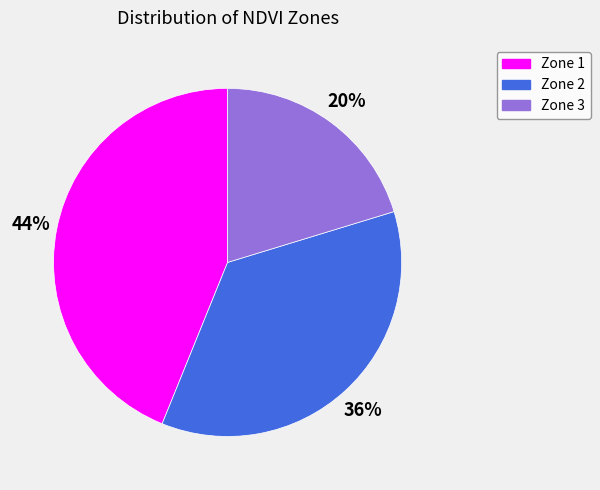

To the nearest percent, what portion does Zone 1 represent?

44%